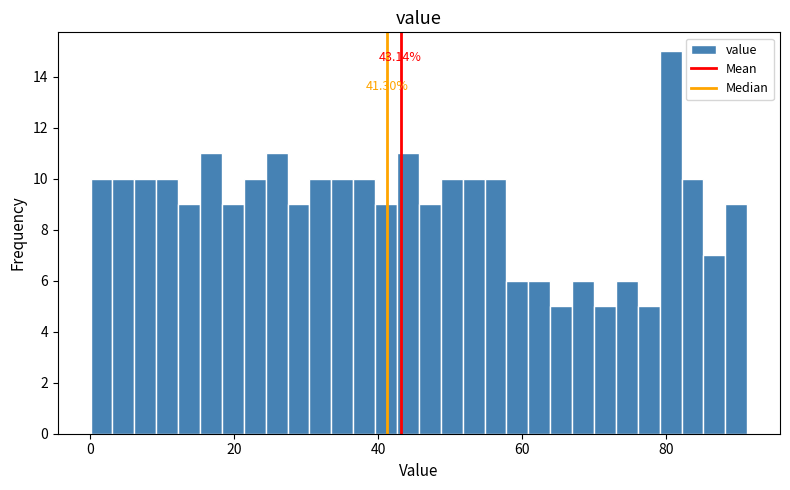

Around what value on the x-axis is the tallest bar? Give the approximate position of its centre, as read against the axis.

80